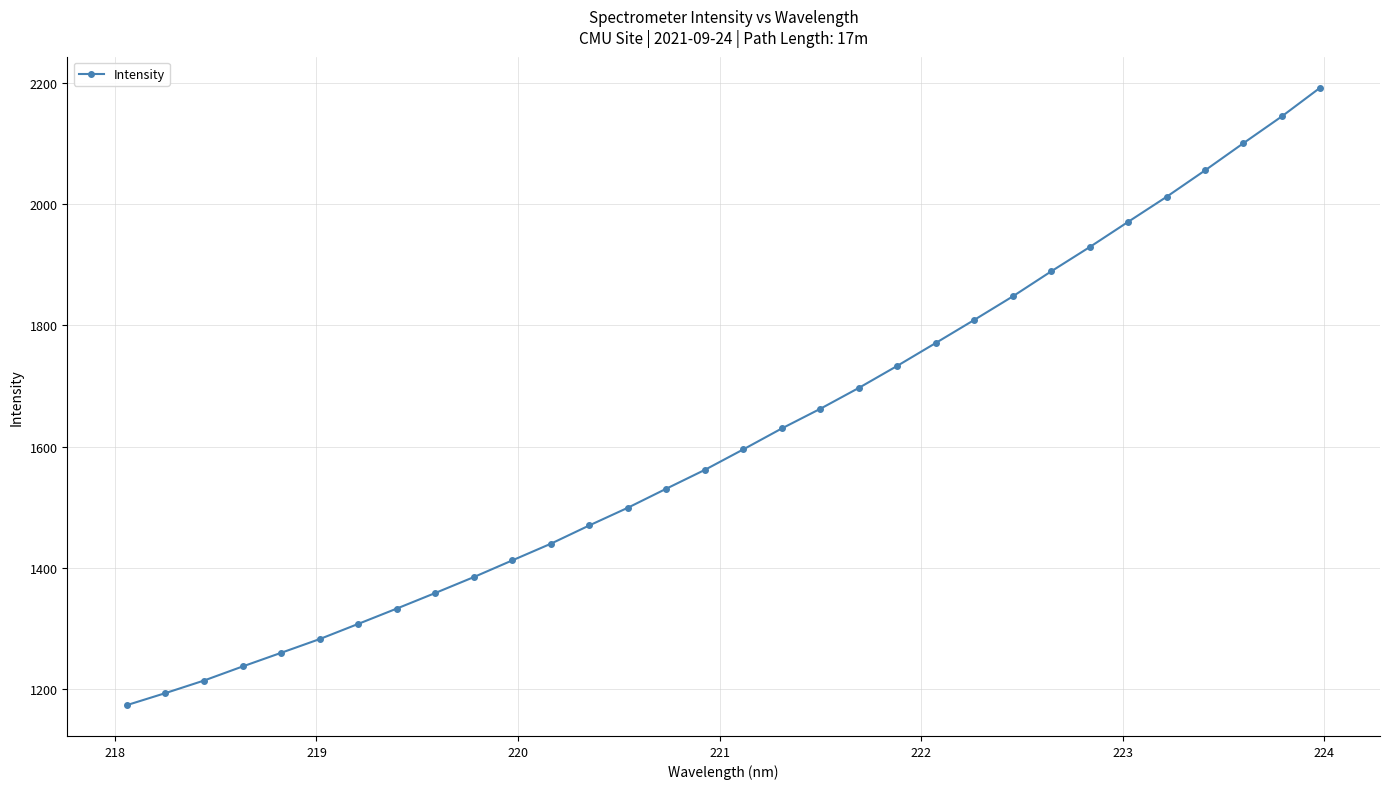

What is the sum of all values?

51692.7